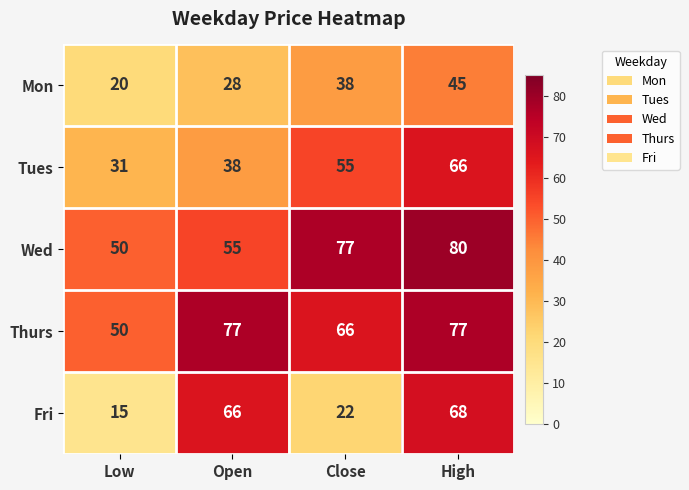

The value of Wed at Open is 17. True or false?

False